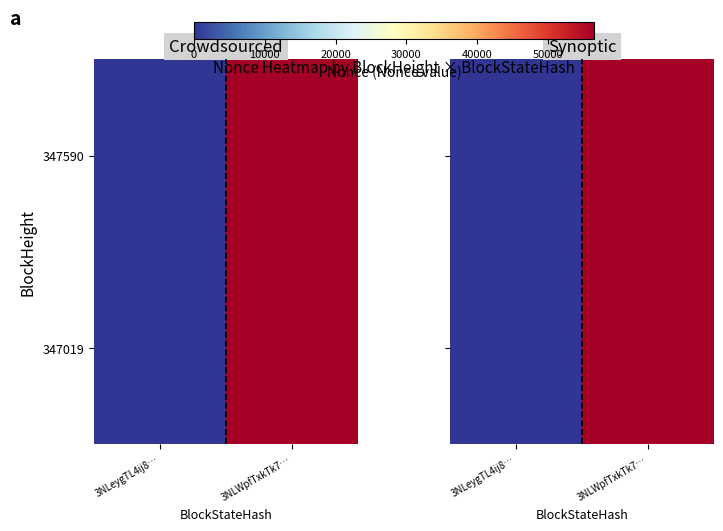

Which category has the lowest value in the 347590 series?

3NLeygTL4ij8…